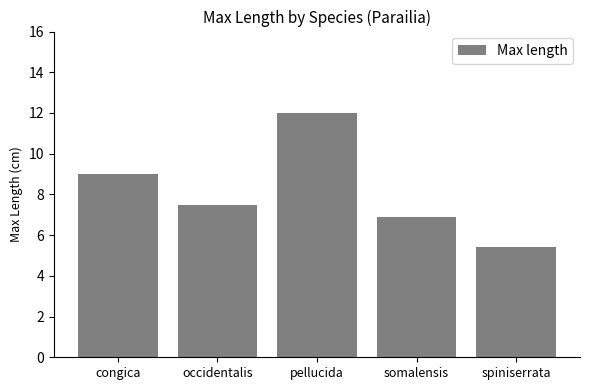

Reading right to left, list all the values displayed in this chart.

5.4	6.9	12.0	7.5	9.0